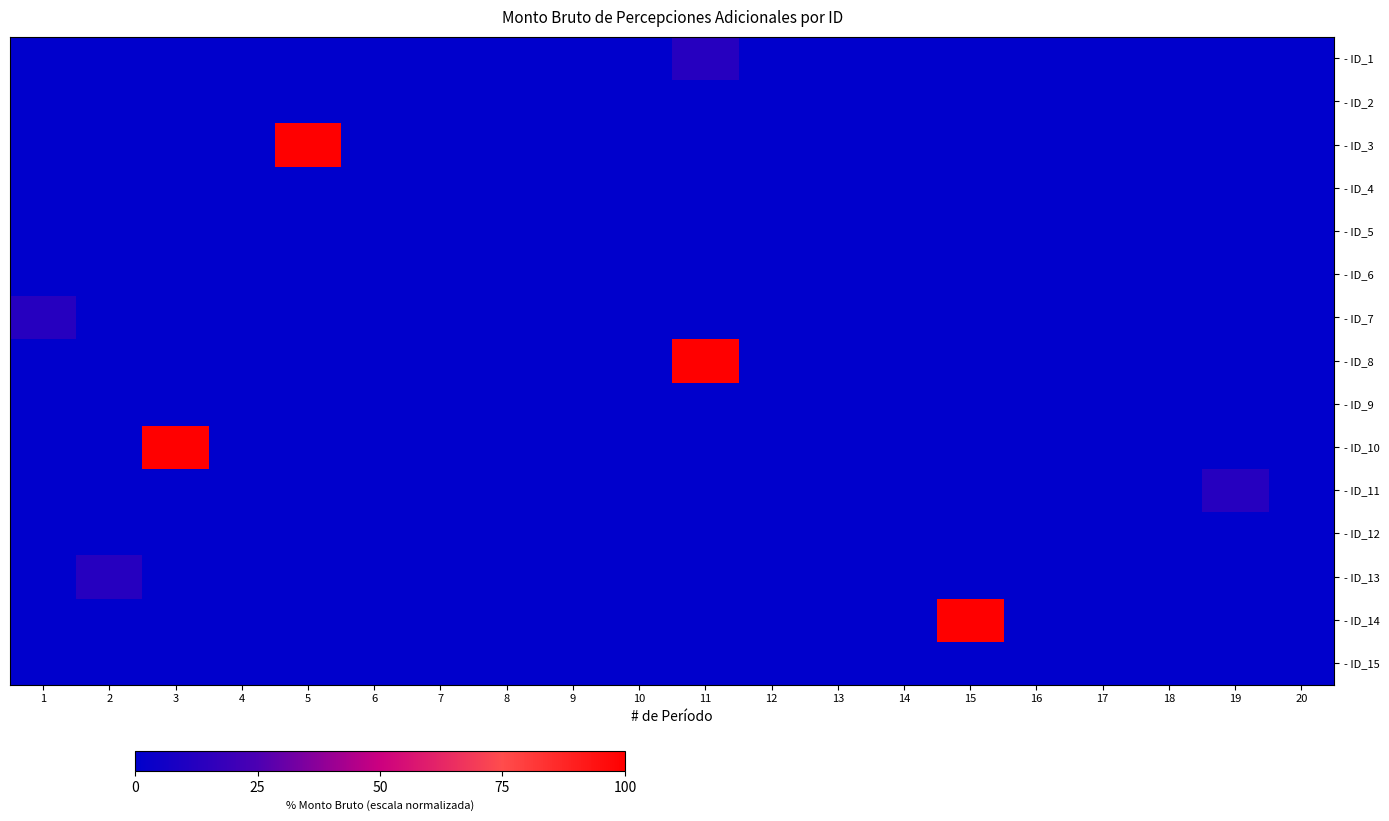

Reading left to right, extract all data points from this chart.

- ID_1: 1=0.0	2=0.0	3=0.0	4=0.0	5=0.0	6=0.0	7=0.0	8=0.0	9=0.0	10=0.0	11=12.7	12=0.0	13=0.0	14=0.0	15=0.0	16=0.0	17=0.0	18=0.0	19=0.0	20=0.0
- ID_2: 1=0.0	2=0.0	3=0.0	4=0.0	5=0.0	6=0.0	7=0.0	8=0.0	9=0.0	10=0.0	11=0.0	12=0.0	13=0.0	14=0.0	15=0.0	16=0.0	17=0.0	18=0.0	19=0.0	20=0.0
- ID_3: 1=0.0	2=0.0	3=0.0	4=0.0	5=100.0	6=0.0	7=0.0	8=0.0	9=0.0	10=0.0	11=0.0	12=0.0	13=0.0	14=0.0	15=0.0	16=0.0	17=0.0	18=0.0	19=0.0	20=0.0
- ID_4: 1=0.0	2=0.0	3=0.0	4=0.0	5=0.0	6=0.0	7=0.0	8=0.0	9=0.0	10=0.0	11=0.0	12=0.0	13=0.0	14=0.0	15=0.0	16=0.0	17=0.0	18=0.0	19=0.0	20=0.0
- ID_5: 1=0.0	2=0.0	3=0.0	4=0.0	5=0.0	6=0.0	7=0.0	8=0.0	9=0.0	10=0.0	11=0.0	12=0.0	13=0.0	14=0.0	15=0.0	16=0.0	17=0.0	18=0.0	19=0.0	20=0.0
- ID_6: 1=0.0	2=0.0	3=0.0	4=0.0	5=0.0	6=0.0	7=0.0	8=0.0	9=0.0	10=0.0	11=0.0	12=0.0	13=0.0	14=0.0	15=0.0	16=0.0	17=0.0	18=0.0	19=0.0	20=0.0
- ID_7: 1=12.7	2=0.0	3=0.0	4=0.0	5=0.0	6=0.0	7=0.0	8=0.0	9=0.0	10=0.0	11=0.0	12=0.0	13=0.0	14=0.0	15=0.0	16=0.0	17=0.0	18=0.0	19=0.0	20=0.0
- ID_8: 1=0.0	2=0.0	3=0.0	4=0.0	5=0.0	6=0.0	7=0.0	8=0.0	9=0.0	10=0.0	11=100.0	12=0.0	13=0.0	14=0.0	15=0.0	16=0.0	17=0.0	18=0.0	19=0.0	20=0.0
- ID_9: 1=0.0	2=0.0	3=0.0	4=0.0	5=0.0	6=0.0	7=0.0	8=0.0	9=0.0	10=0.0	11=0.0	12=0.0	13=0.0	14=0.0	15=0.0	16=0.0	17=0.0	18=0.0	19=0.0	20=0.0
- ID_10: 1=0.0	2=0.0	3=100.0	4=0.0	5=0.0	6=0.0	7=0.0	8=0.0	9=0.0	10=0.0	11=0.0	12=0.0	13=0.0	14=0.0	15=0.0	16=0.0	17=0.0	18=0.0	19=0.0	20=0.0
- ID_11: 1=0.0	2=0.0	3=0.0	4=0.0	5=0.0	6=0.0	7=0.0	8=0.0	9=0.0	10=0.0	11=0.0	12=0.0	13=0.0	14=0.0	15=0.0	16=0.0	17=0.0	18=0.0	19=12.7	20=0.0
- ID_12: 1=0.0	2=0.0	3=0.0	4=0.0	5=0.0	6=0.0	7=0.0	8=0.0	9=0.0	10=0.0	11=0.0	12=0.0	13=0.0	14=0.0	15=0.0	16=0.0	17=0.0	18=0.0	19=0.0	20=0.0
- ID_13: 1=0.0	2=12.7	3=0.0	4=0.0	5=0.0	6=0.0	7=0.0	8=0.0	9=0.0	10=0.0	11=0.0	12=0.0	13=0.0	14=0.0	15=0.0	16=0.0	17=0.0	18=0.0	19=0.0	20=0.0
- ID_14: 1=0.0	2=0.0	3=0.0	4=0.0	5=0.0	6=0.0	7=0.0	8=0.0	9=0.0	10=0.0	11=0.0	12=0.0	13=0.0	14=0.0	15=100.0	16=0.0	17=0.0	18=0.0	19=0.0	20=0.0
- ID_15: 1=0.0	2=0.0	3=0.0	4=0.0	5=0.0	6=0.0	7=0.0	8=0.0	9=0.0	10=0.0	11=0.0	12=0.0	13=0.0	14=0.0	15=0.0	16=0.0	17=0.0	18=0.0	19=0.0	20=0.0